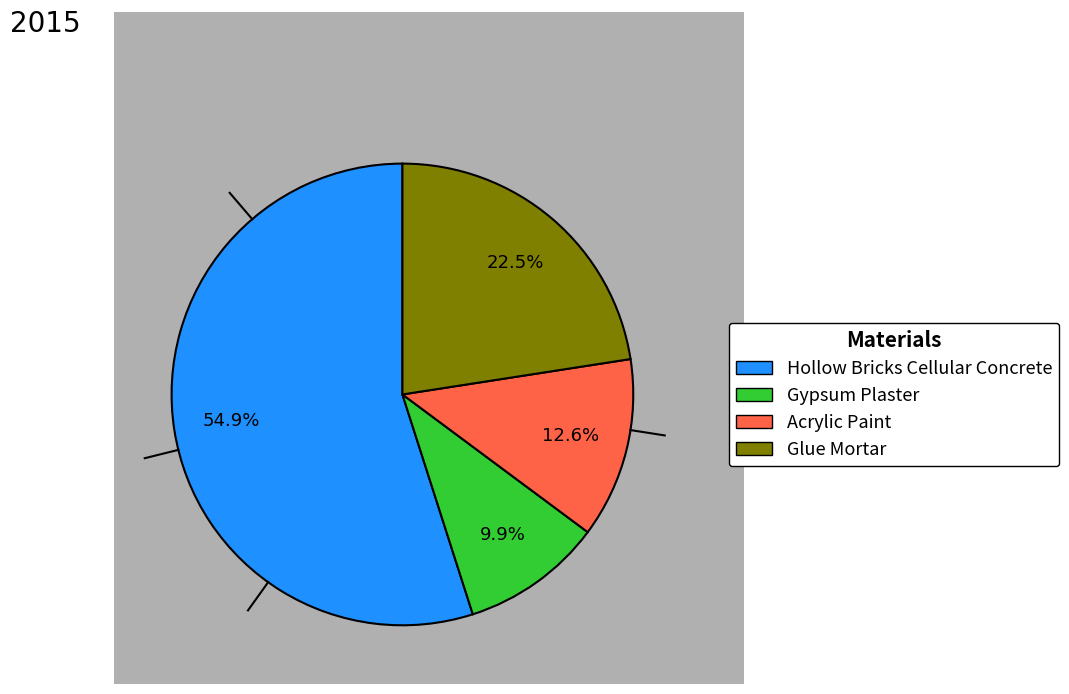

Does any single category account for the majority?

Yes